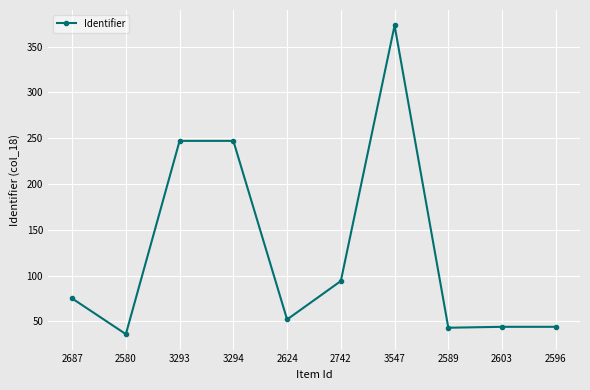

At which category does the data reach its first local valley?

2580